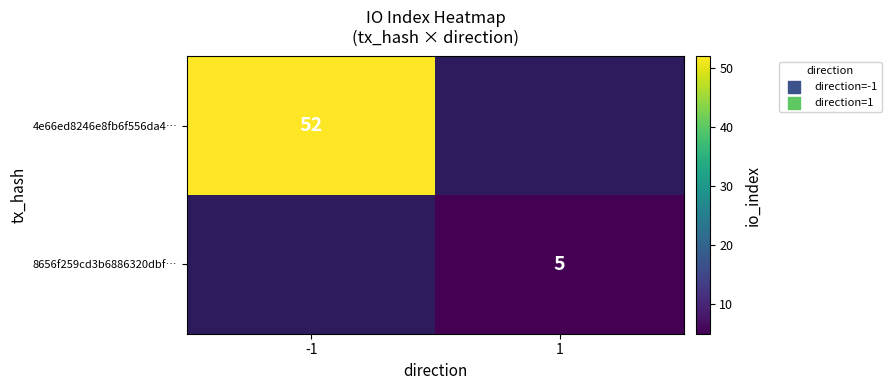

How many series are shown in this chart?

2